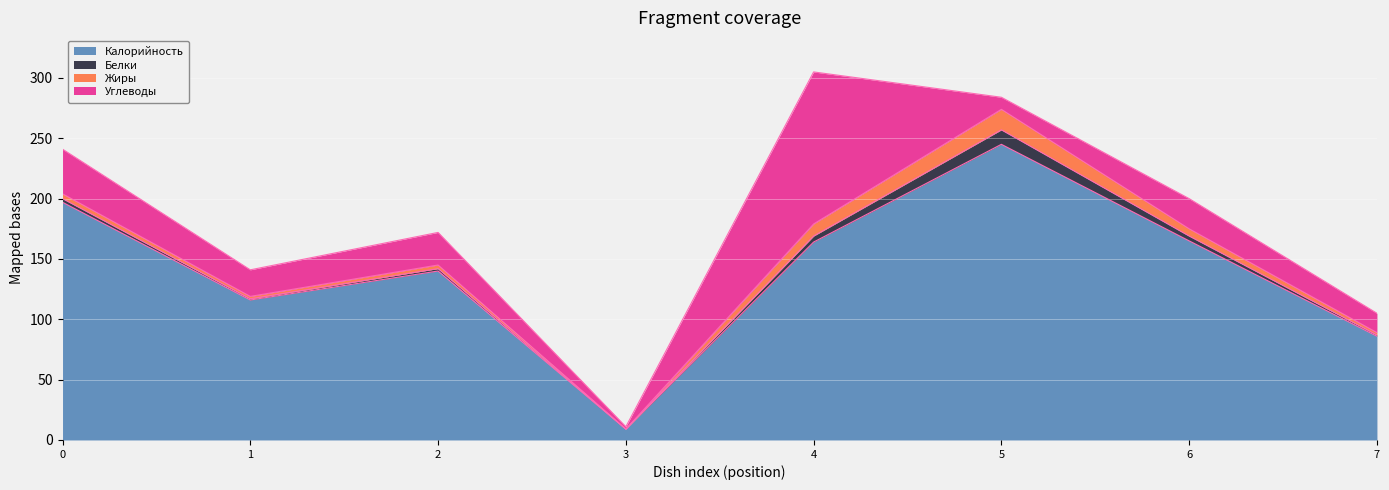

Reading right to left, list all the values displayed in this chart.

Калорийность: 86	165	245	164	9	140	116	197
Белки: 1	4	12	5	0	2	1	3
Жиры: 2	6	17	10	0	3	2	4
Углеводы: 16	25	10	126	2	27	22	37